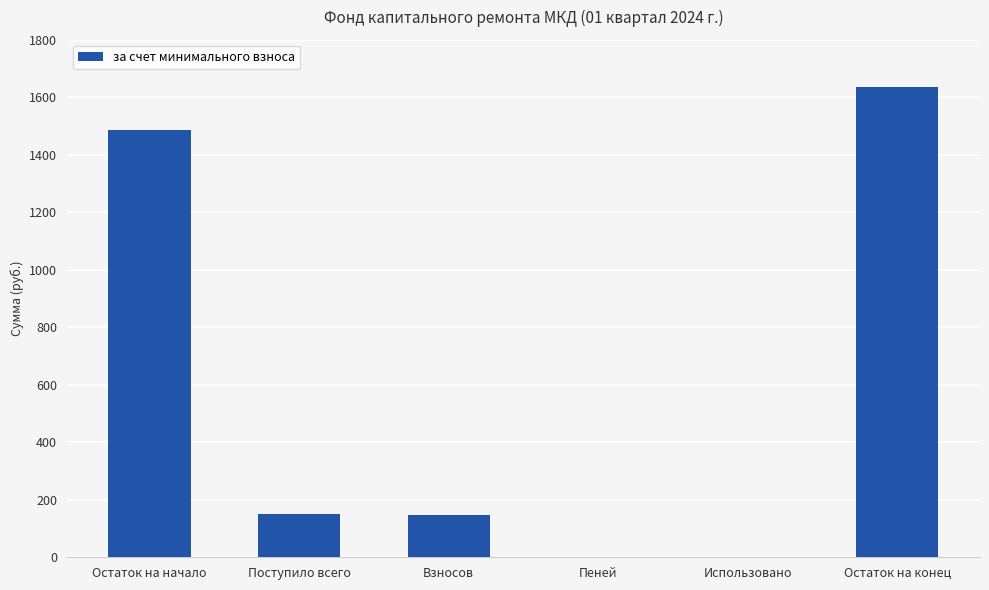

The chart shows a value of 232.8 at Поступило всего. True or false?

False